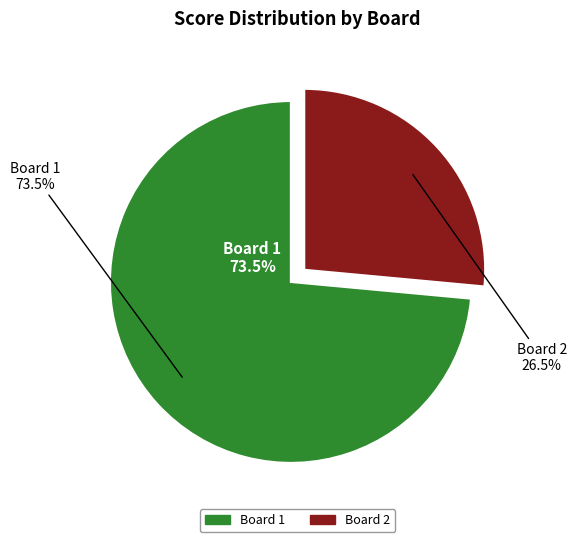

The Board 2 slice represents 38% of the pie. True or false?

False